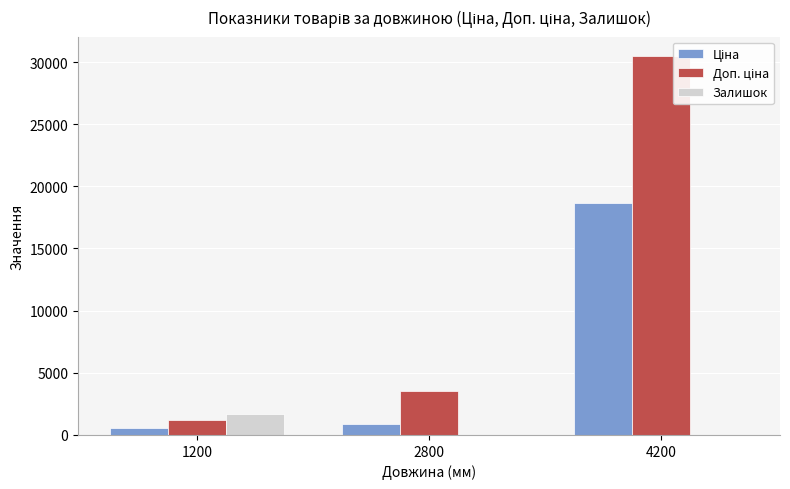

At which category is the sum across all series the highest?

4200